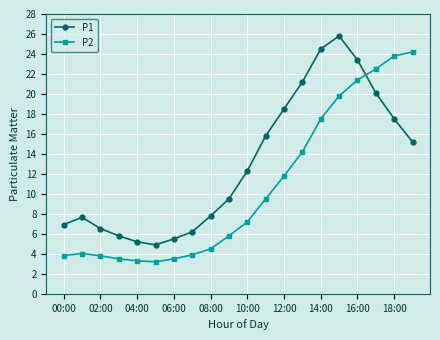

What is the sum of all P2 values?

211.3